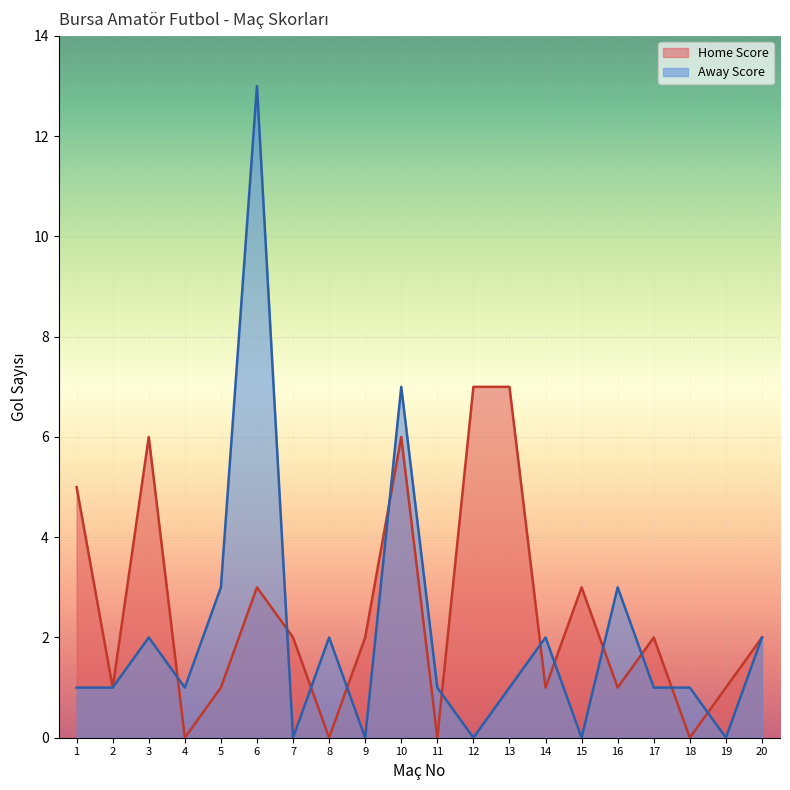

What is the greatest value displayed?

13